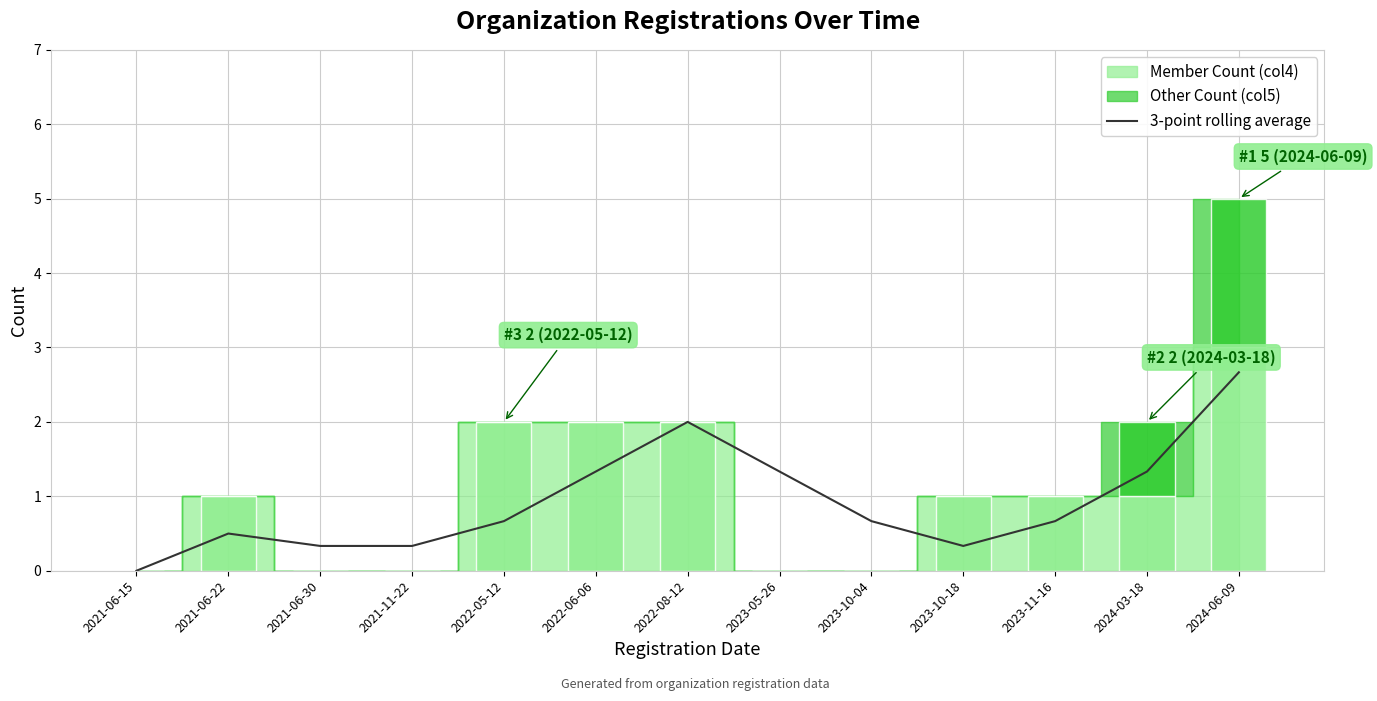

The value at 2023-05-26 is 0.4. True or false?

False